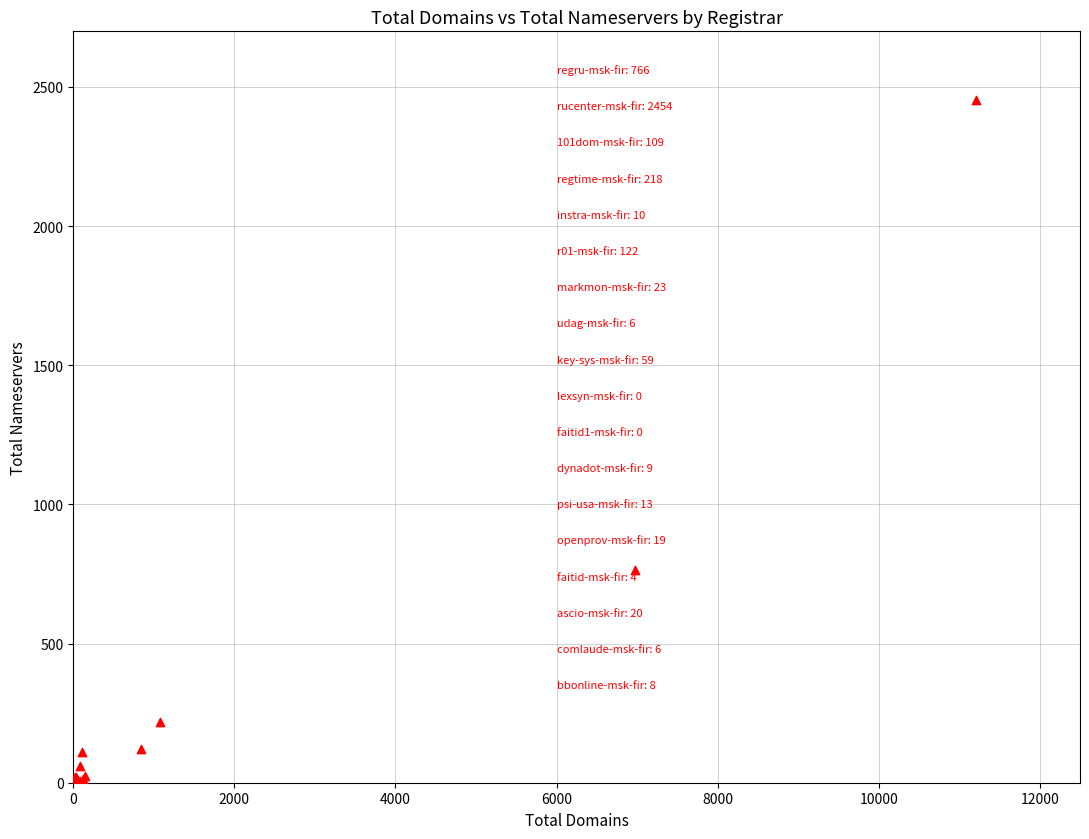

What Y value in the scatter plot is closest to 1227?

766